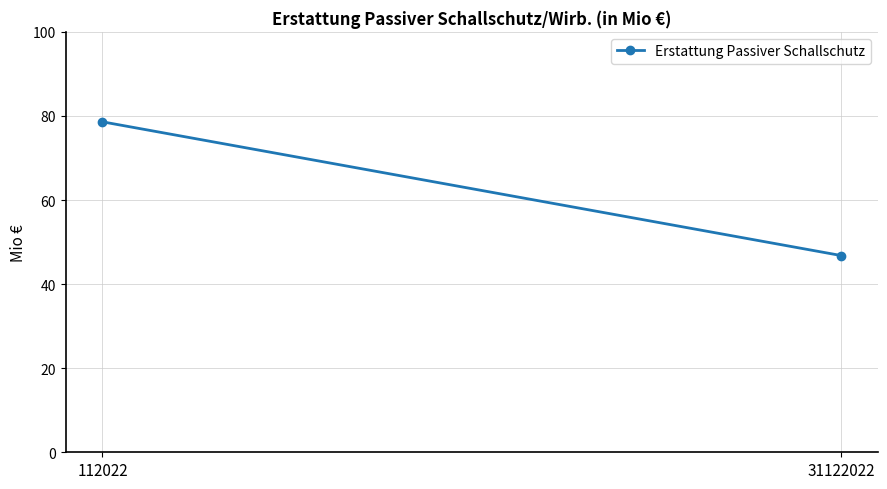

How many data points are above 78?

1